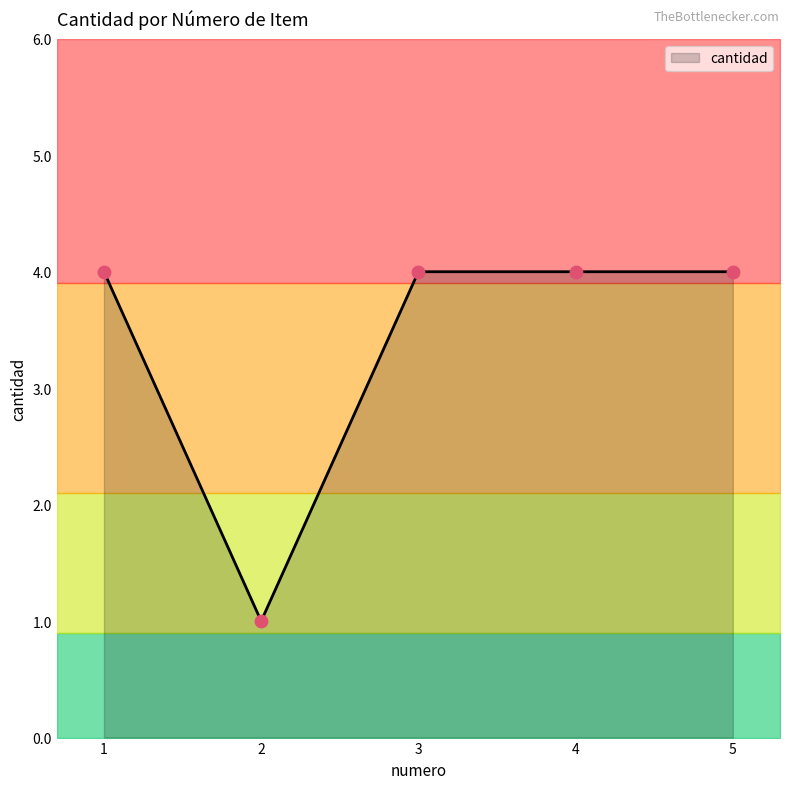

Approximately how many times larger is the value at 3 compared to 4?

1.0